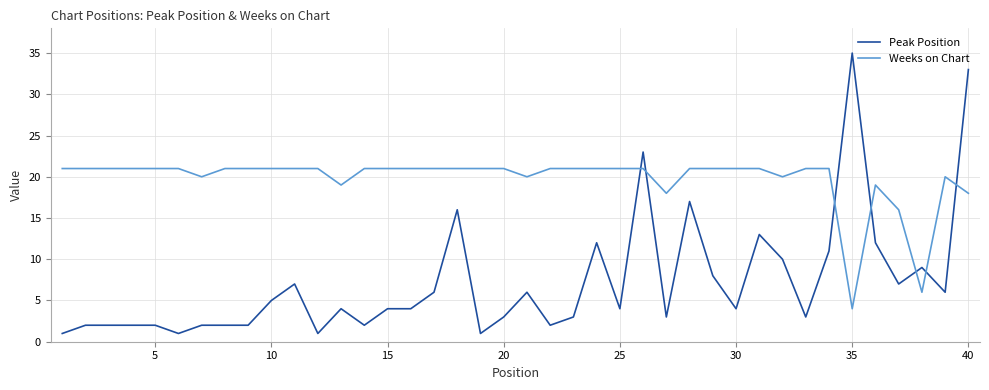

What are all the series names shown in the legend?

Peak Position, Weeks on Chart